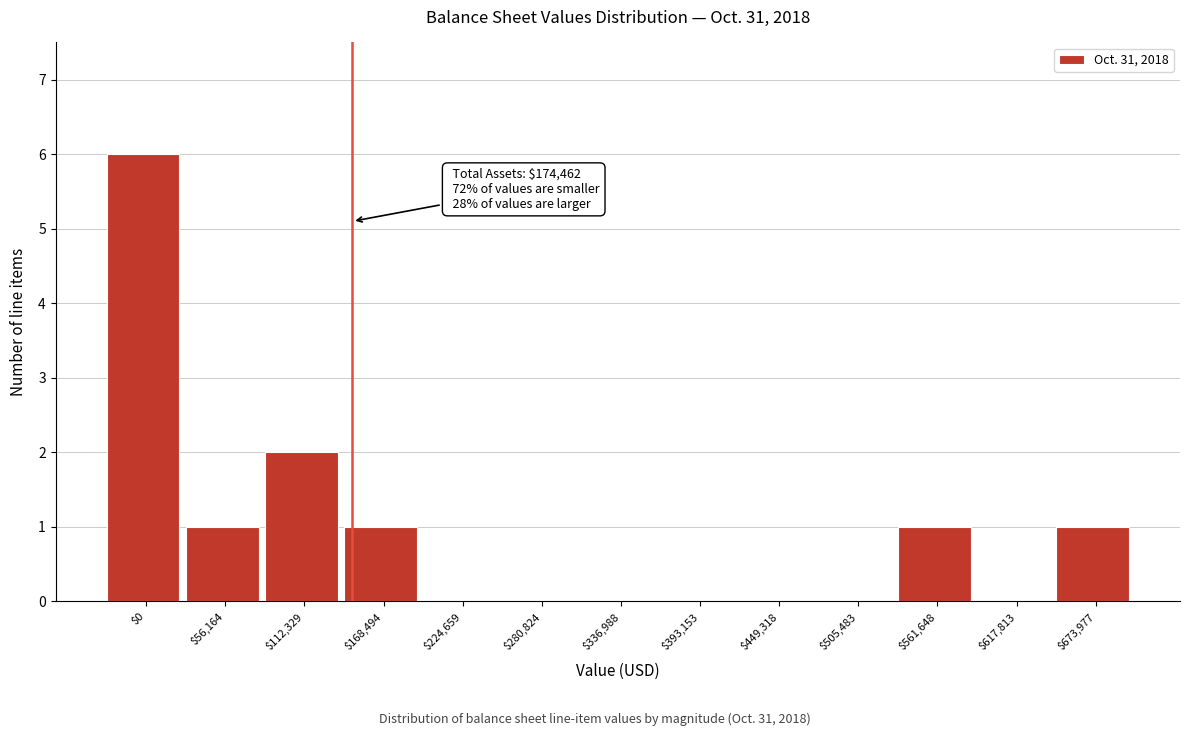

Is it true that the value at $280,824 is 0?

True